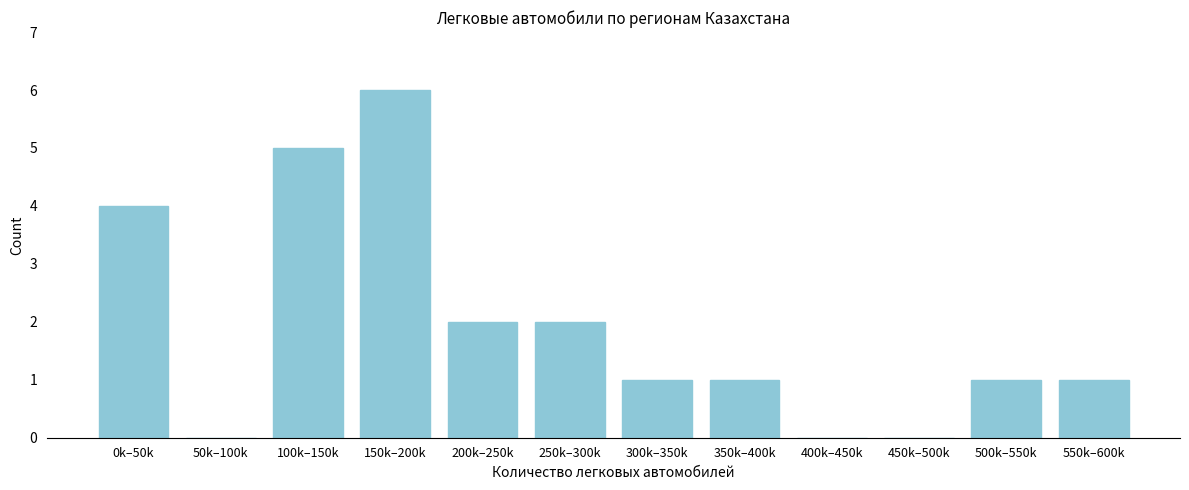

Reading right to left, extract all data points from this chart.

550k–600k=1	500k–550k=1	450k–500k=0	400k–450k=0	350k–400k=1	300k–350k=1	250k–300k=2	200k–250k=2	150k–200k=6	100k–150k=5	50k–100k=0	0k–50k=4